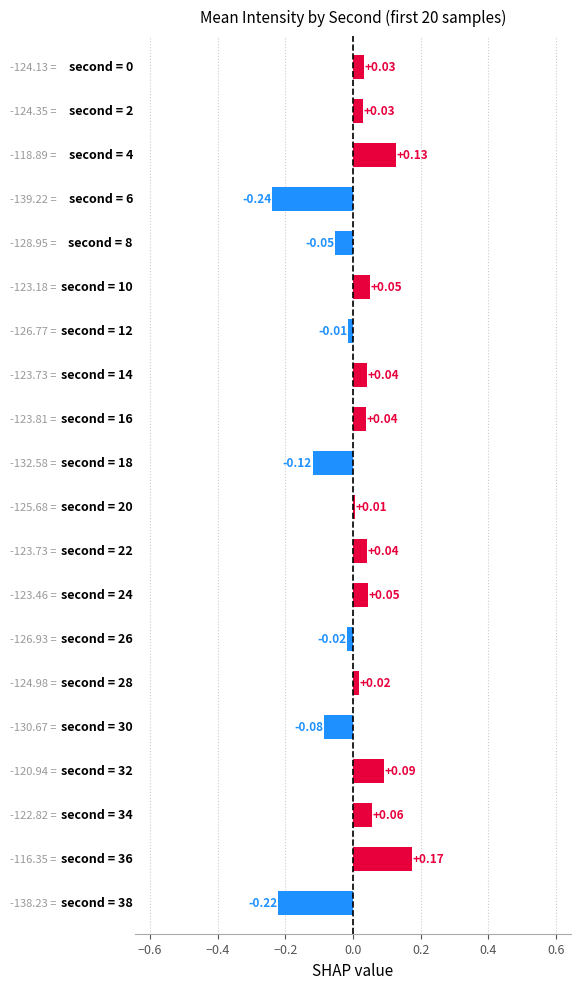

What is the difference between the maximum and minimum values?

0.4